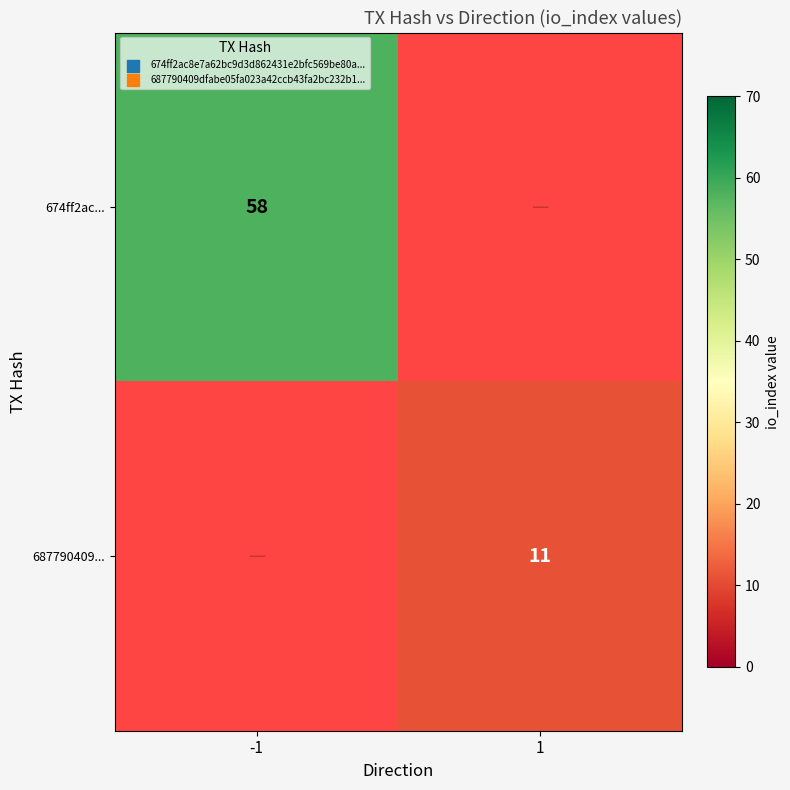

Is it true that 674ff2ac... equals 91 at -1?

False